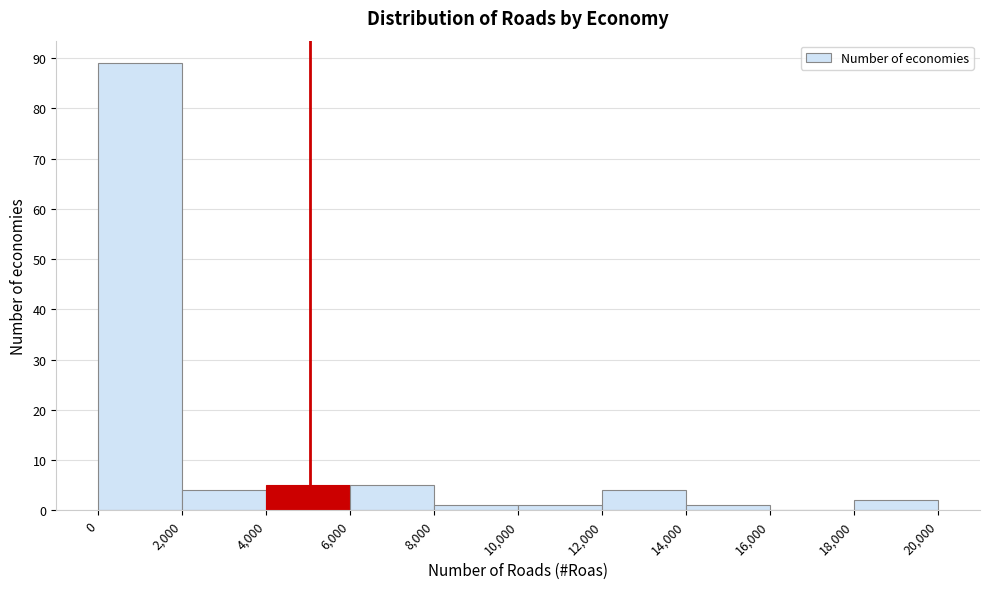

Reading left to right, transcribe this chart: for each bar, give the range it covers on the x-axis and its height. The values are not printed on the chart, so give them approximately, as read against the axis.

0 to 2,000: 89
2,000 to 4,000: 4
4,000 to 6,000: 5
6,000 to 8,000: 5
8,000 to 10,000: 1
10,000 to 12,000: 1
12,000 to 14,000: 4
14,000 to 16,000: 1
16,000 to 18,000: 0
18,000 to 20,000: 2